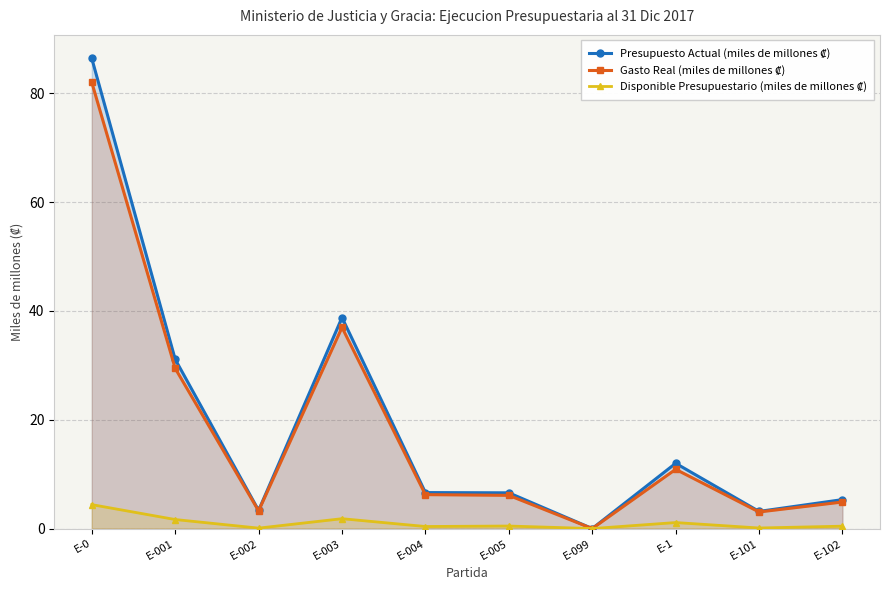

How many data points in Gasto Real (miles de millones ₡) are less than 6?

4